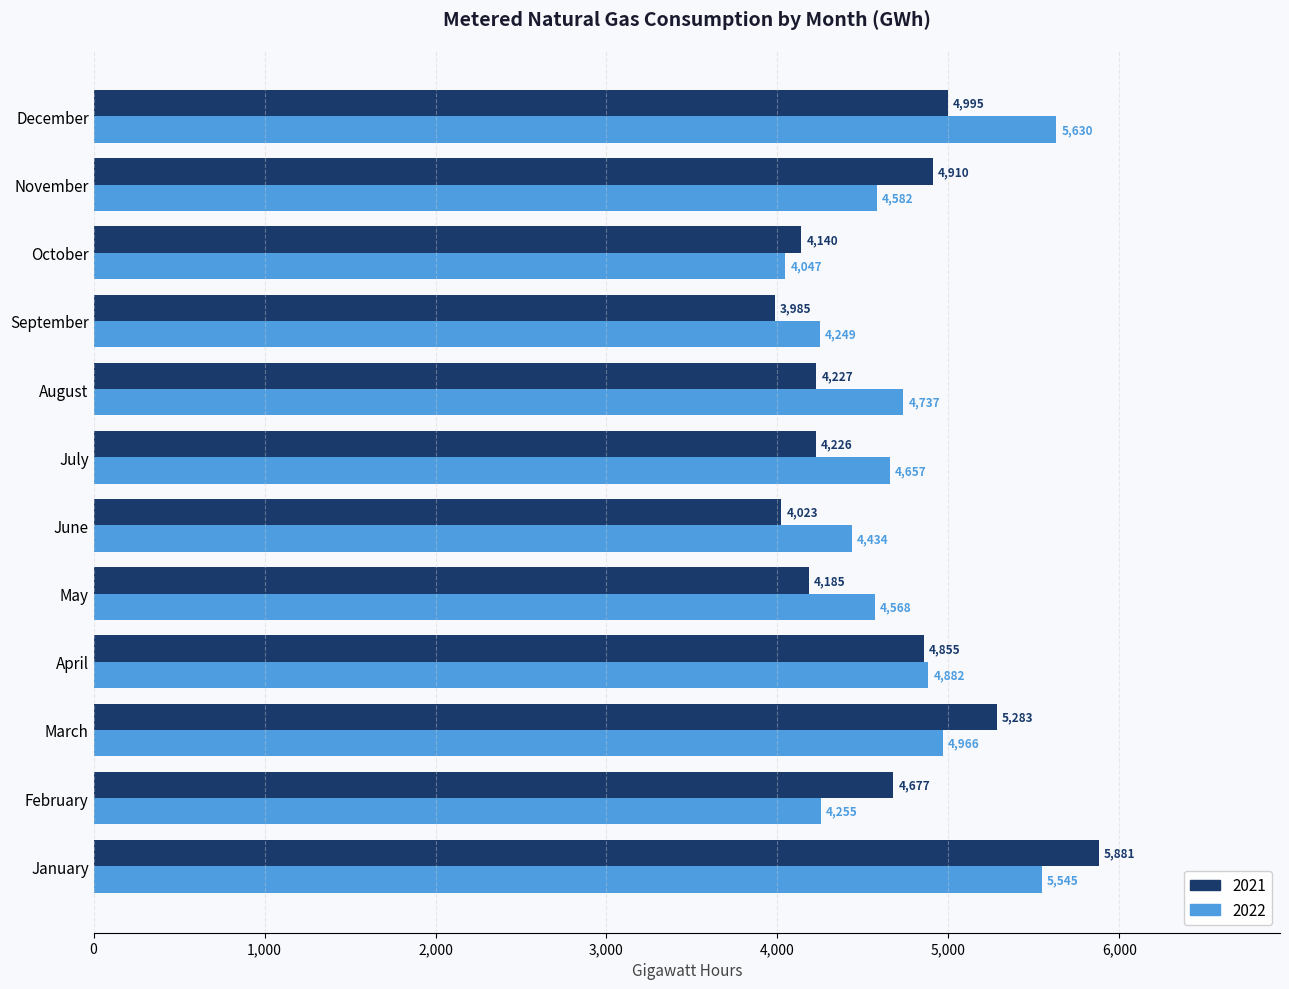

What is the spread (max minus min) of values at September?

264